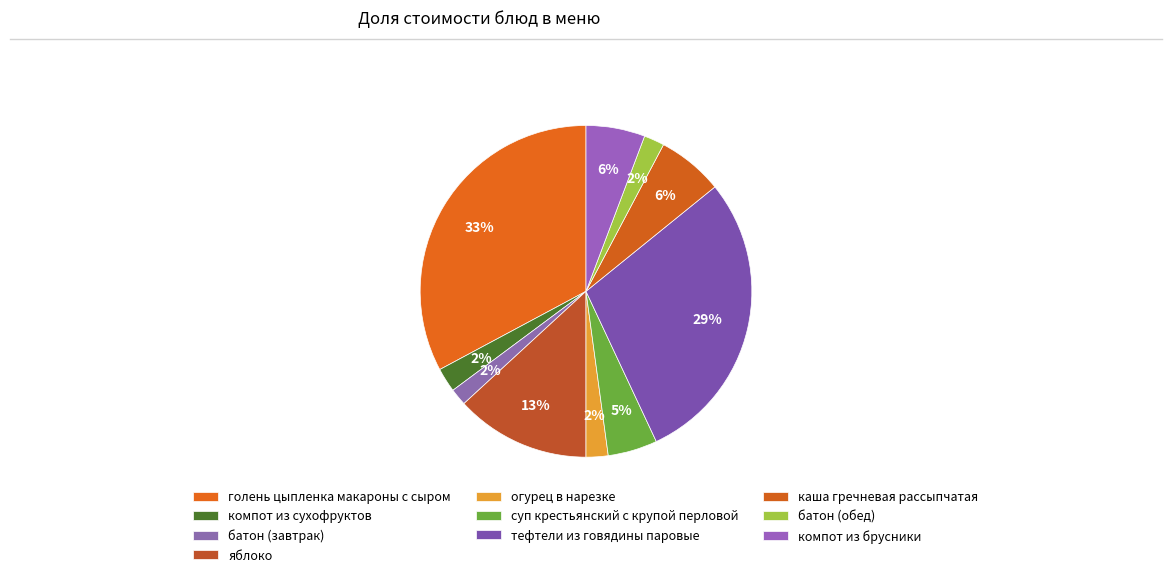

How many segments does this pie chart have?

10